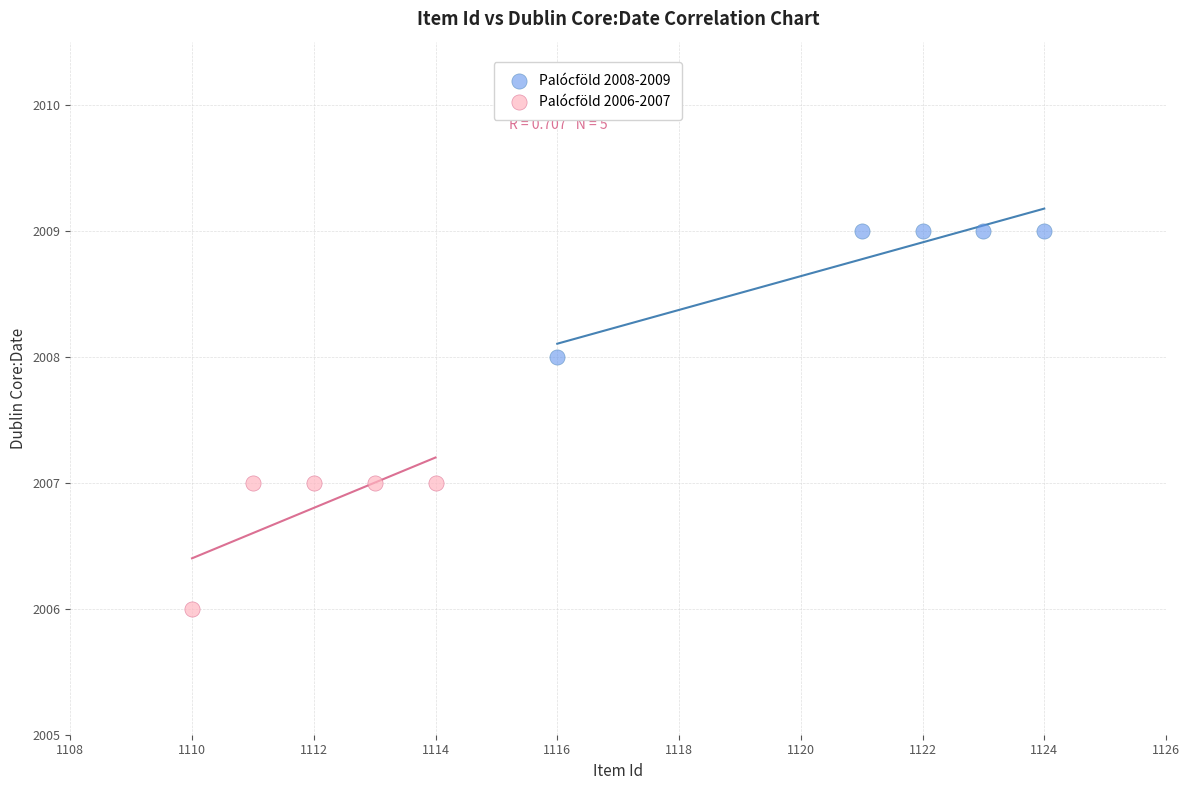

Which series contains the highest Y value?

Palócföld 2008-2009